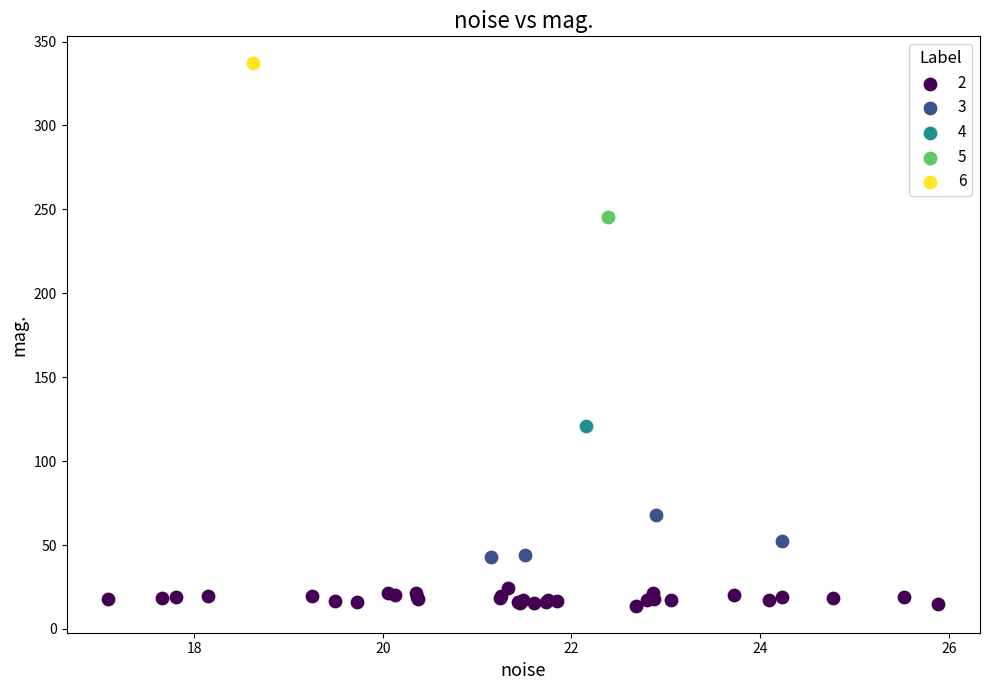

What are all the series names shown in the legend?

2, 3, 4, 5, 6